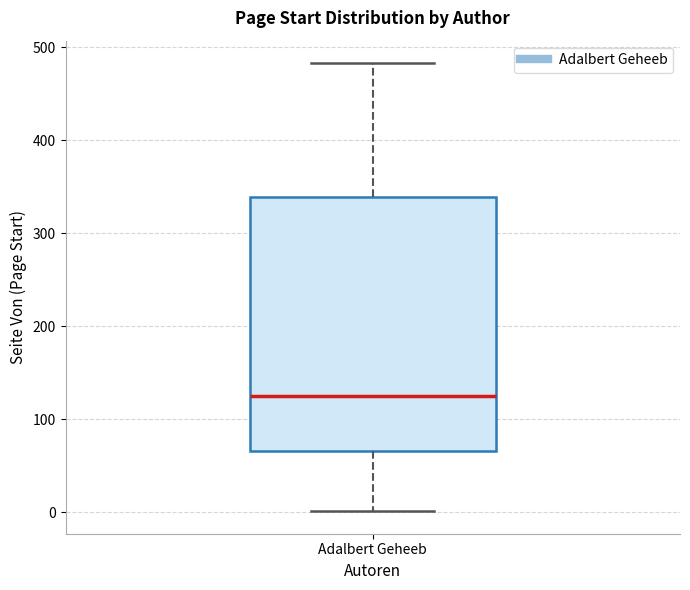

Where does the median line of the box for Adalbert Geheeb sit on the y-axis? The values are not printed on the chart, so give them approximately, as read against the axis.

120